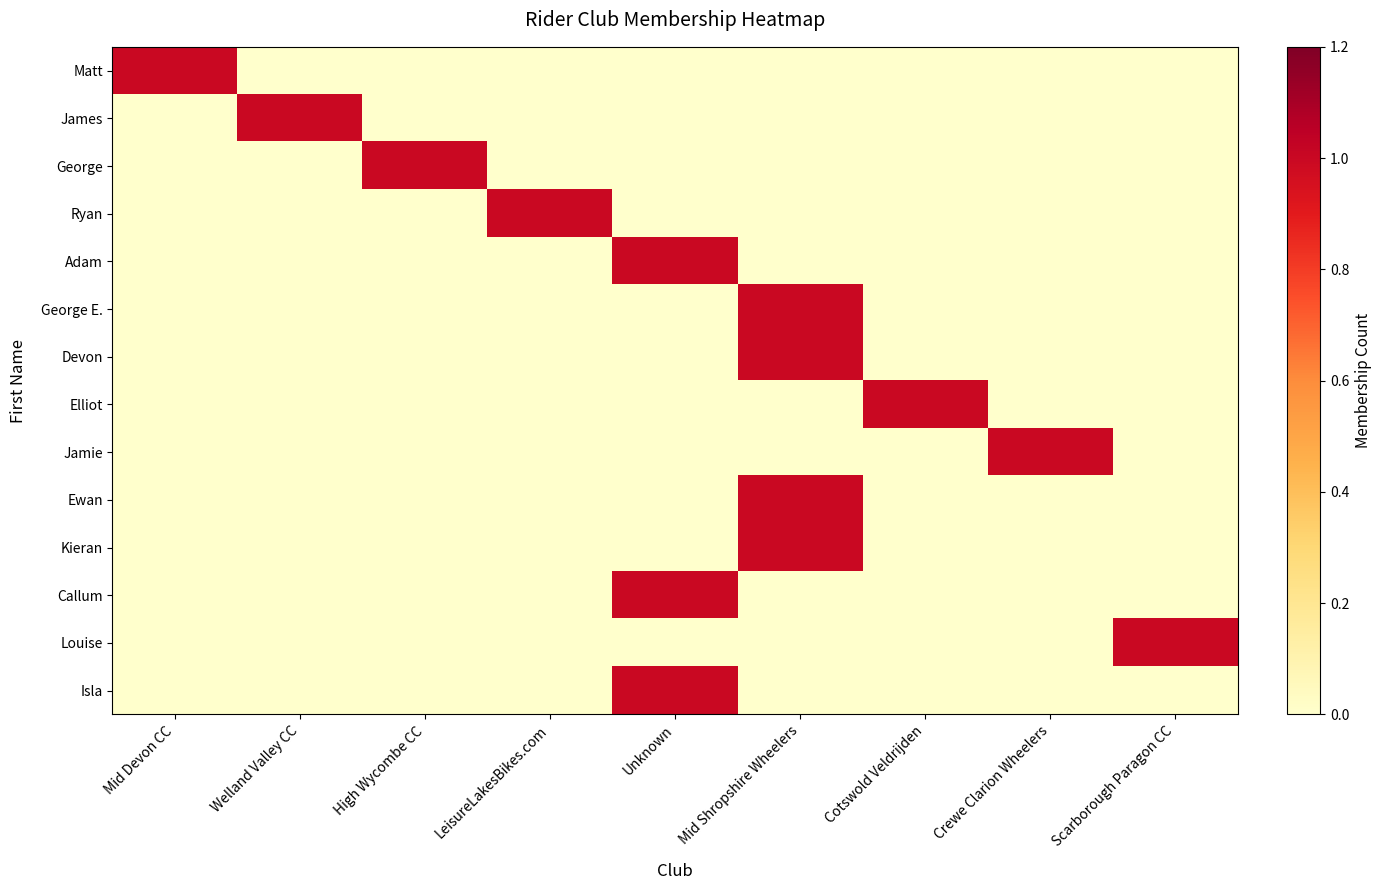

Which series has the largest total across all categories?

Matt